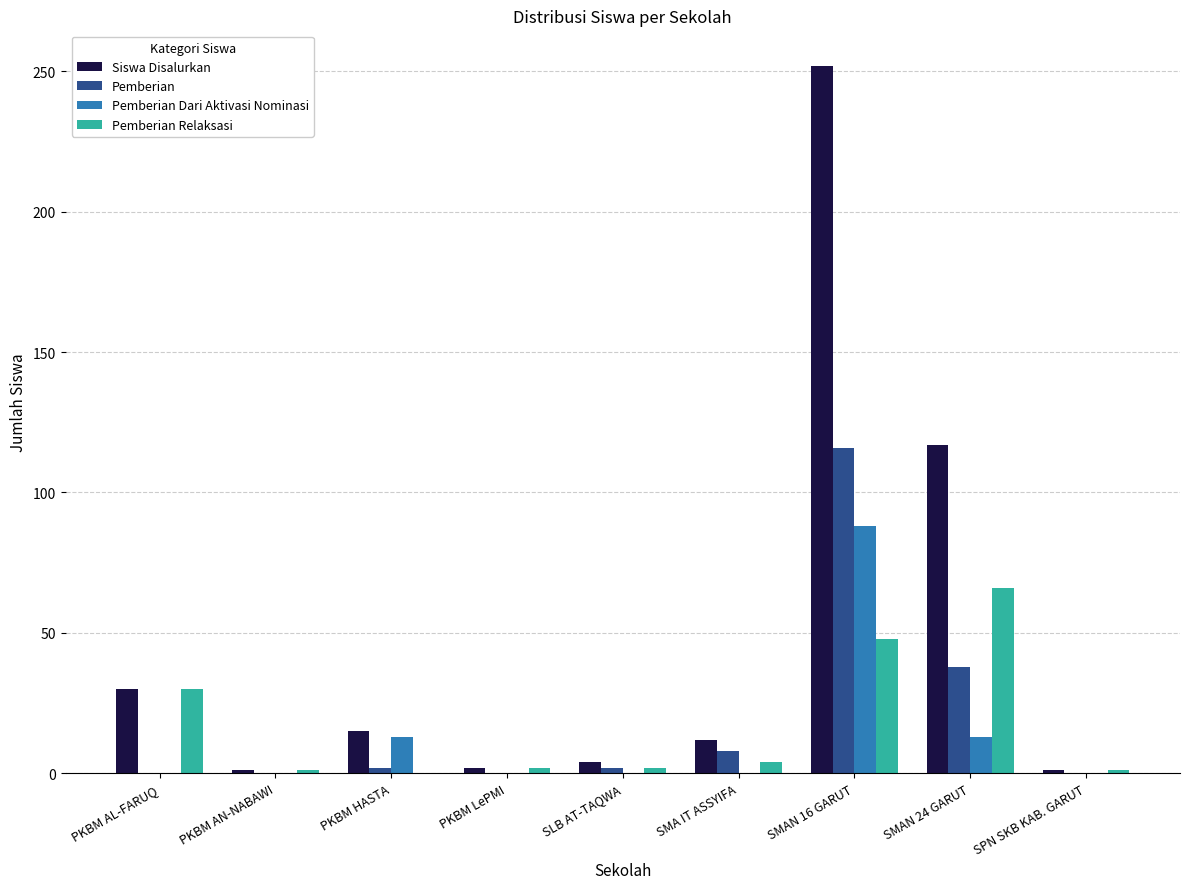

Count the number of data series in this chart.

4